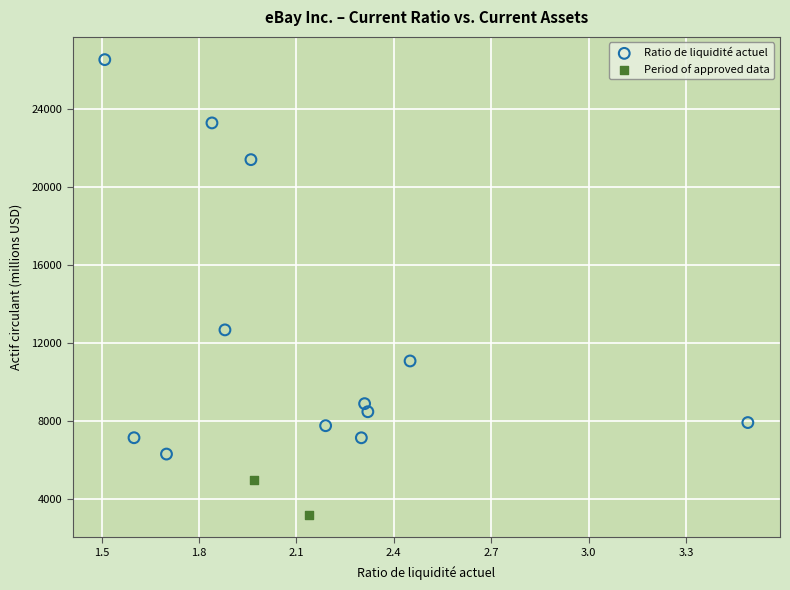

What are all the series names shown in the legend?

Ratio de liquidité actuel, Period of approved data